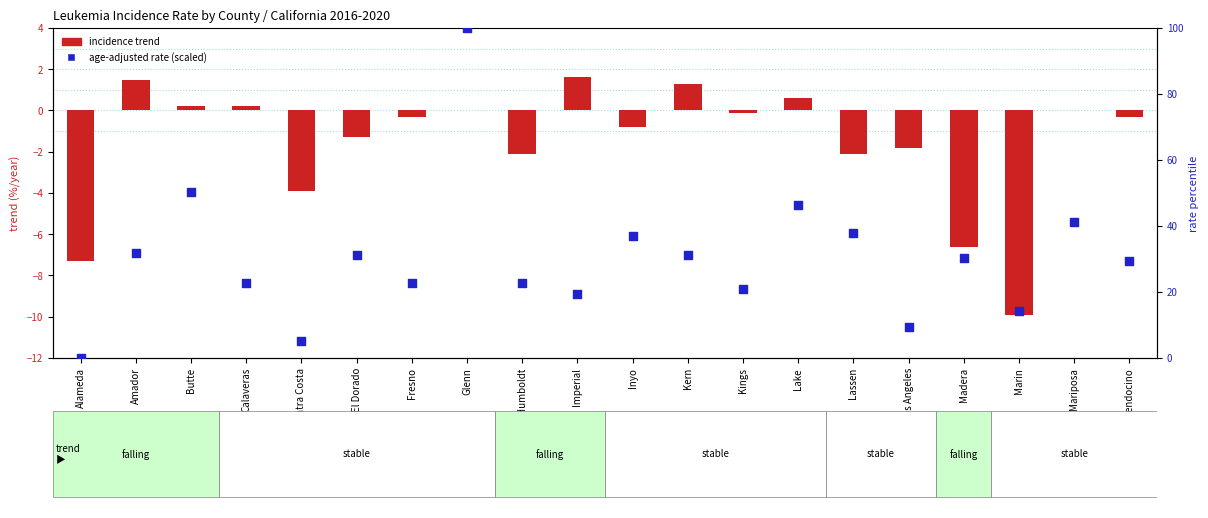

What are all the series names shown in the legend?

incidence trend, age-adjusted rate (scaled)